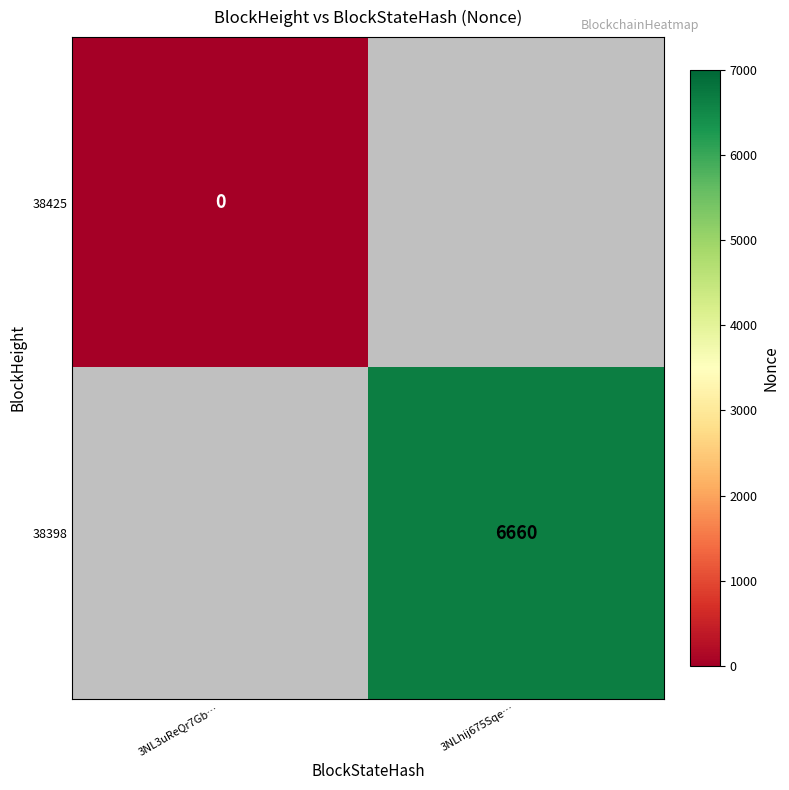

True or false: 38398 has a value of 6660 at 3NLhij675Sqe….

True